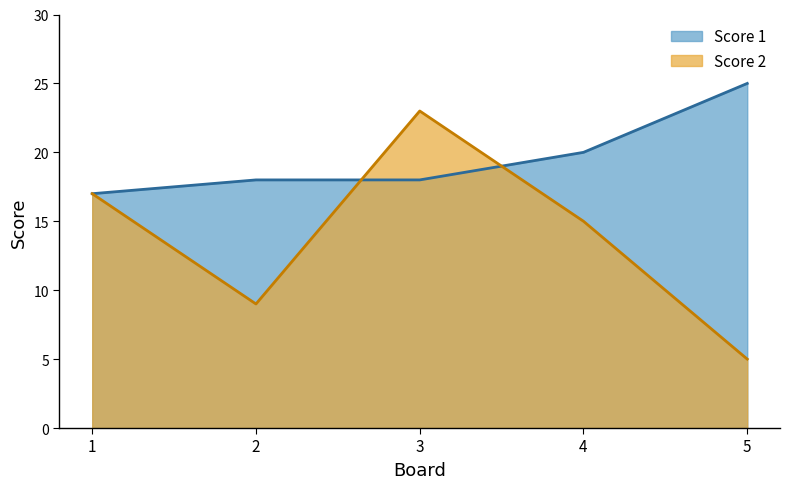

Where does the Score 1 series first go above 18?

4